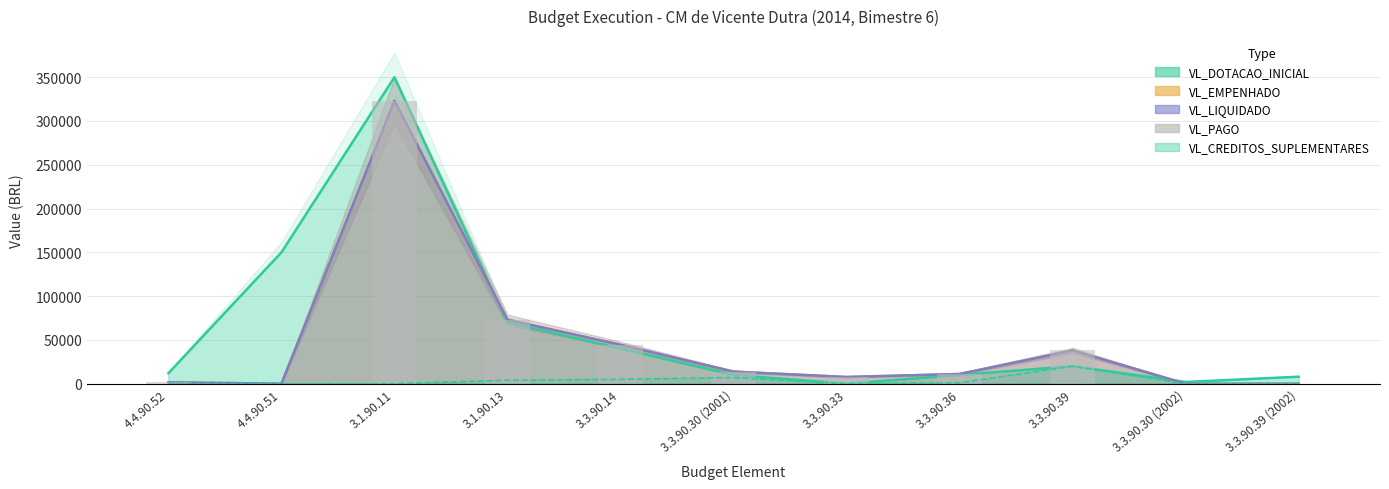

Reading left to right, extract all data points from this chart.

1600.0	0.0	323014.2	73044.8	44475.0	13798.6	7642.8	11097.2	37921.5	0.0	0.0